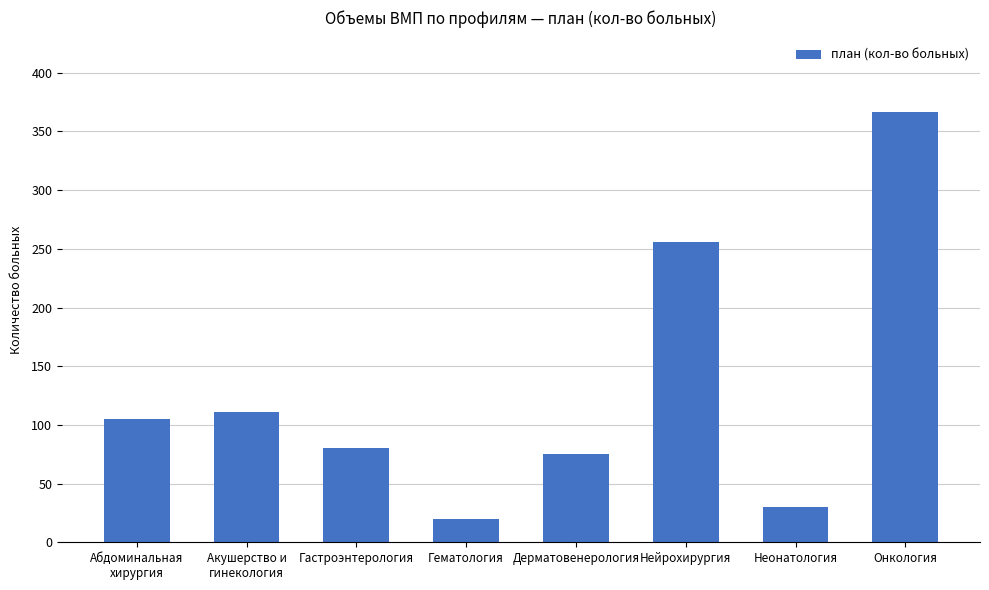

Reading left to right, what are all the values shown in this chart?

105	111	80	20	75	256	30	367